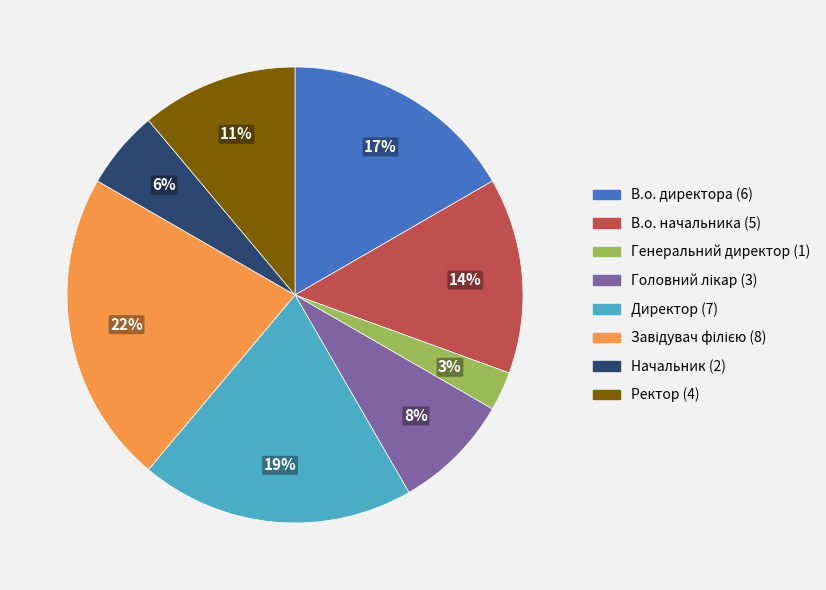

What percentage is the В.о. начальника slice, to the nearest percent?

14%